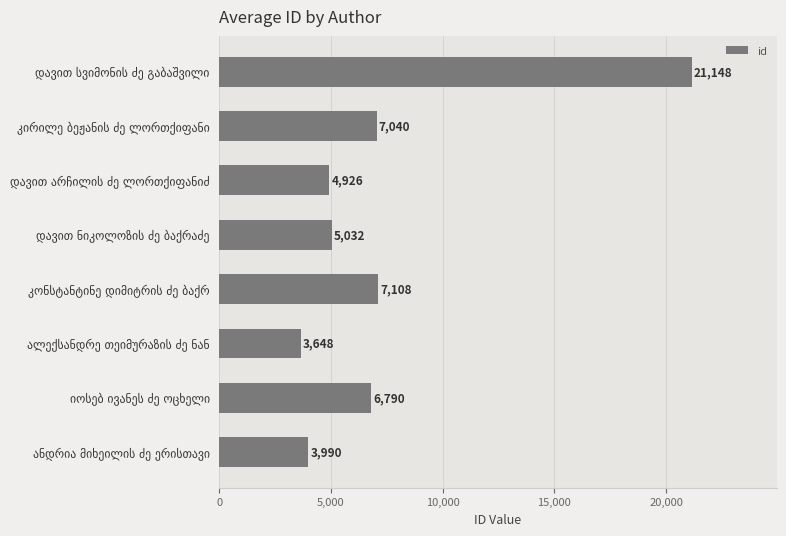

Reading top to bottom, list all the values displayed in this chart.

21148	7040	4926	5032	7108	3648	6790	3990